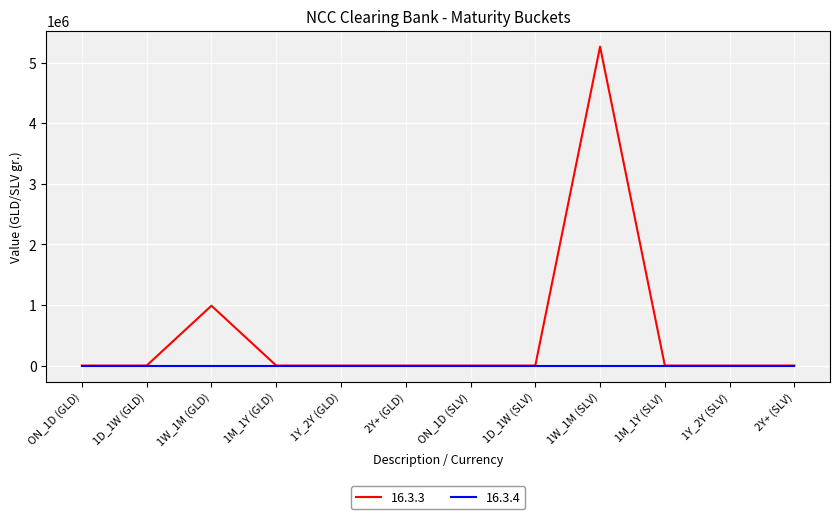

Rank the series by their average value, from lowest to highest.

16.3.4, 16.3.3